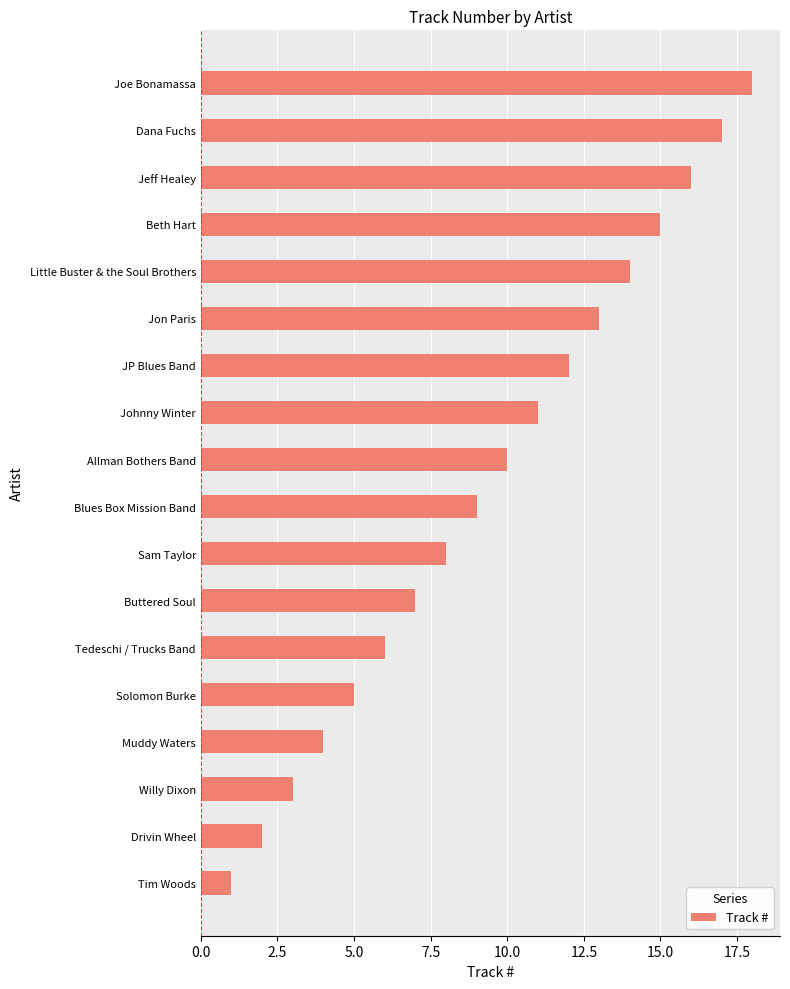

What is the average value?

10